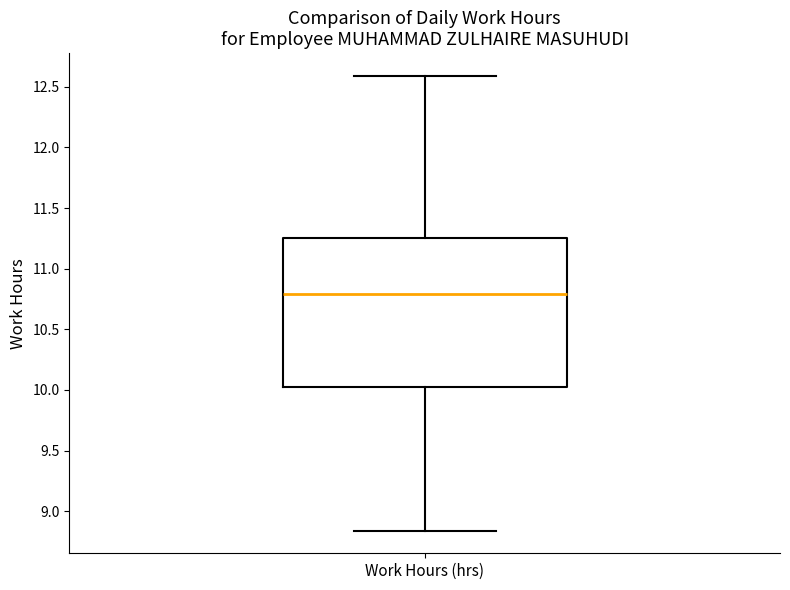

Where does the upper whisker of the box for Work Hours (hrs) end on the y-axis? The values are not printed on the chart, so give them approximately, as read against the axis.

12.60